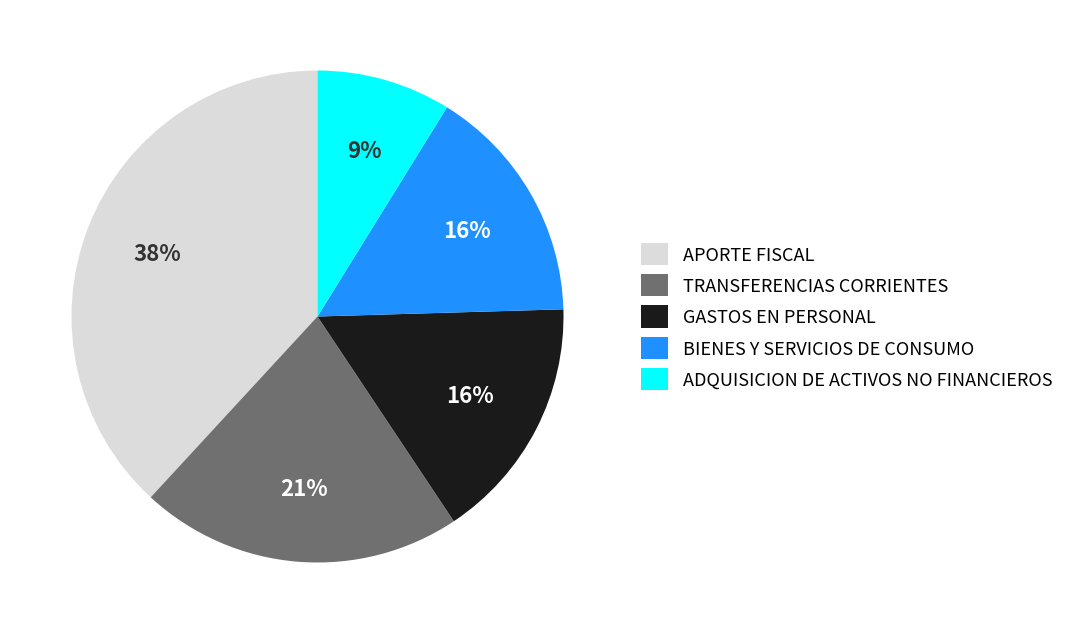

What is the smallest slice in the pie chart?

ADQUISICION DE ACTIVOS NO FINANCIEROS